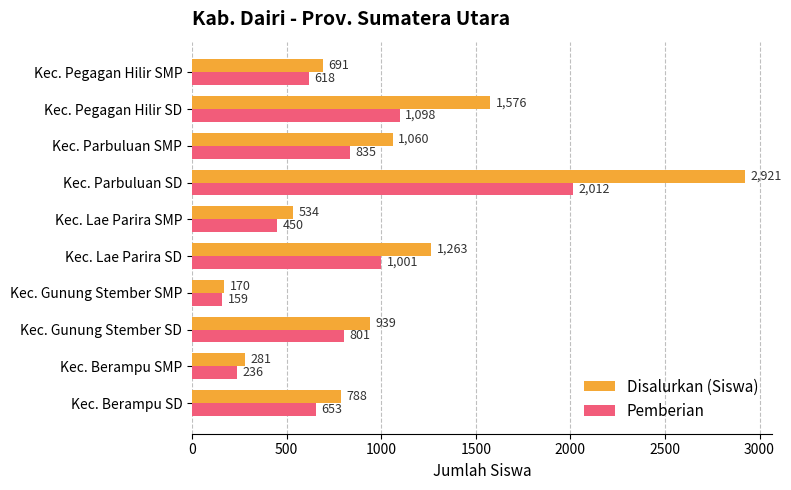

The value of Pemberian at Kec. Berampu SD is 237. True or false?

False